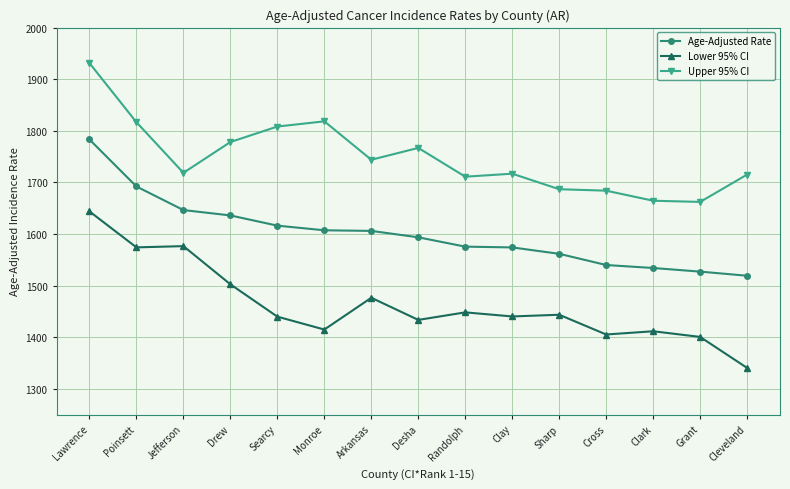

List the series in order of their peak value, highest first.

Upper 95% CI, Age-Adjusted Rate, Lower 95% CI